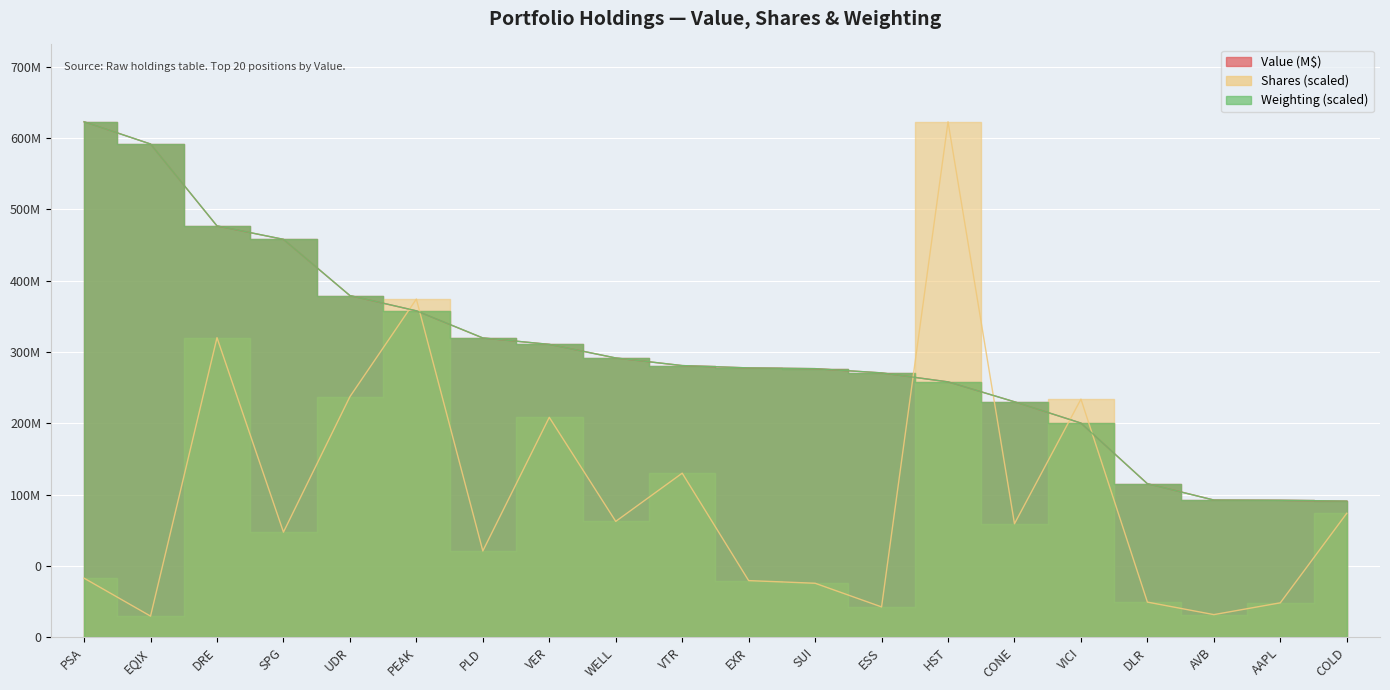

At how many categories does at least one series exceed 58562756?

20